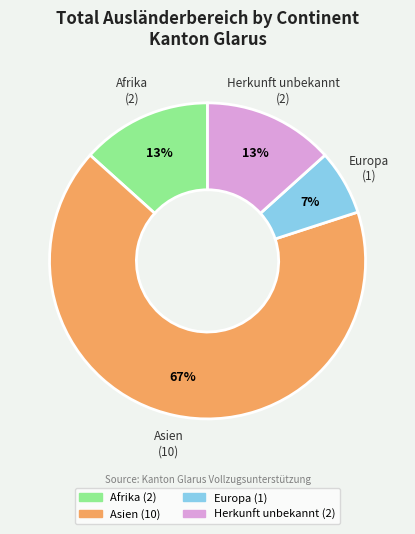

Which category has the smallest portion of the pie?

Europa